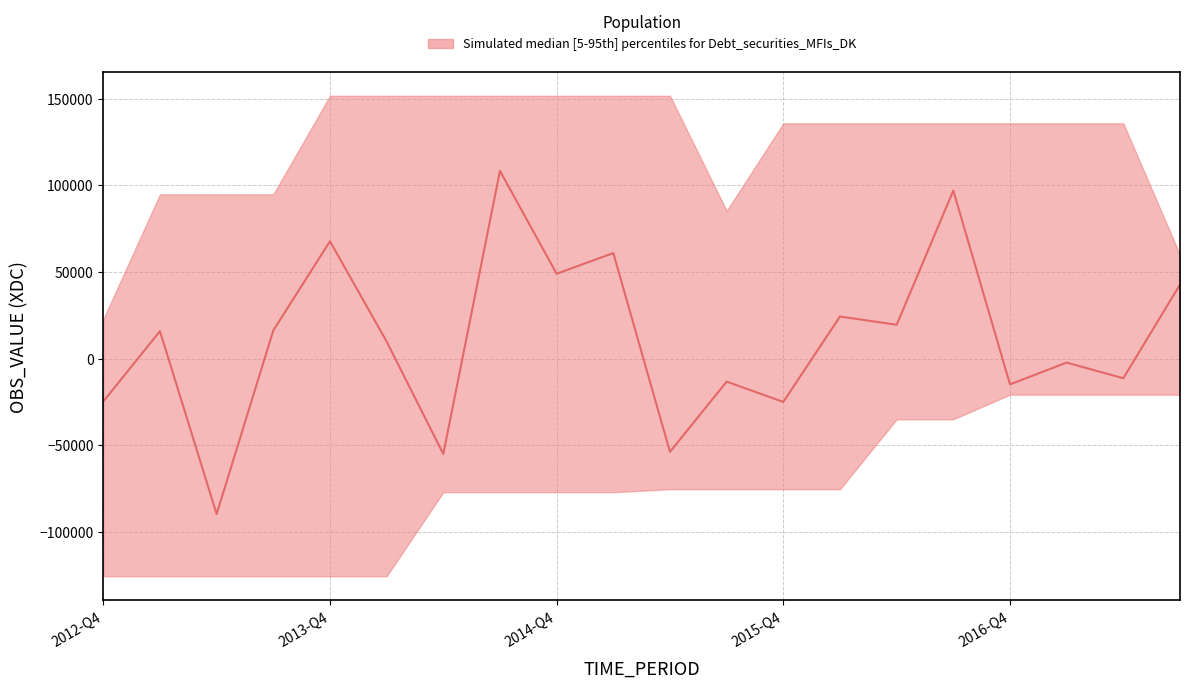

At which category is the sum across all series the highest?

2014-Q3